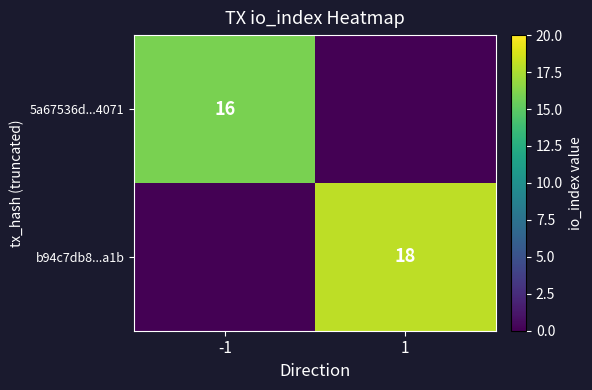

Is it true that 5a67536d...4071 equals 16 at -1?

True